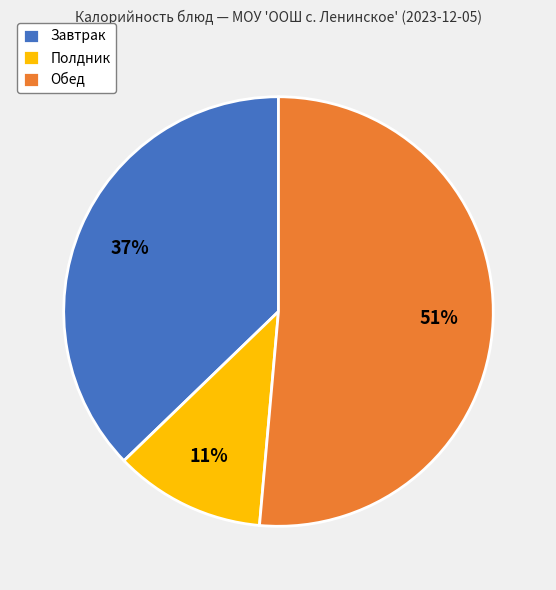

Approximately how many times larger is the value at Завтрак compared to Обед?

0.7